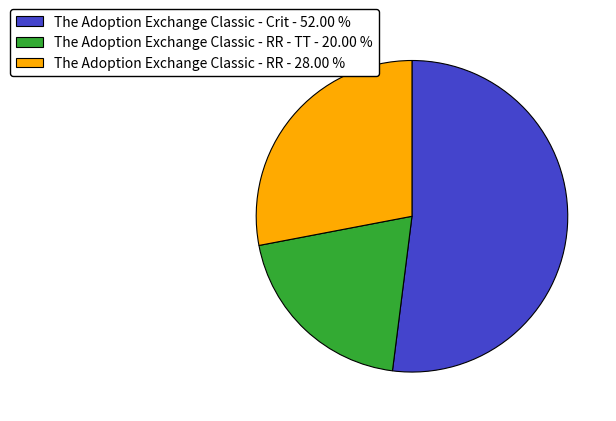

Rank the categories by value from lowest to highest.

The Adoption Exchange Classic - RR - TT - 20.00 %, The Adoption Exchange Classic - RR - 28.00 %, The Adoption Exchange Classic - Crit - 52.00 %